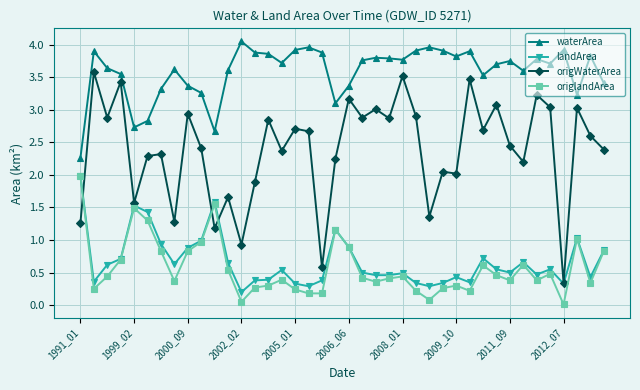

True or false: landArea and waterArea intersect in this chart.

False